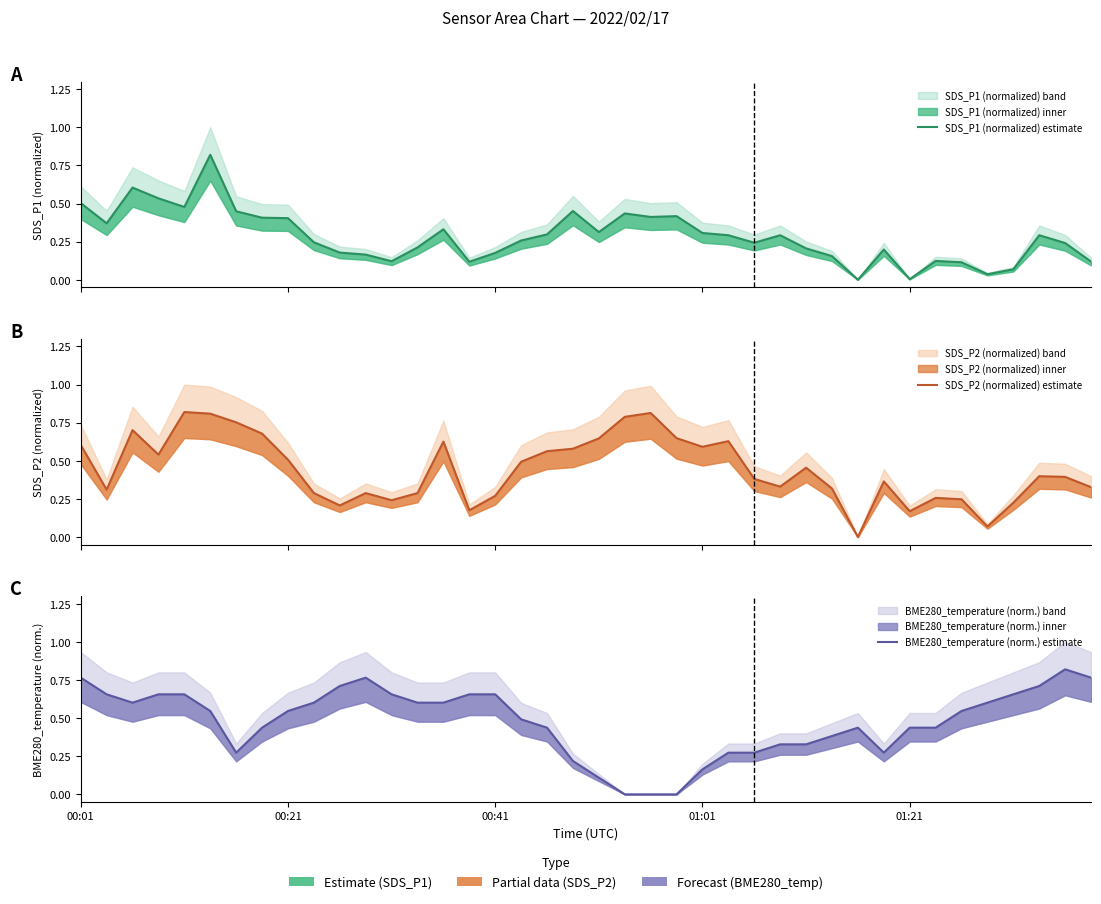

What is the label of the 22nd point from the left?

21